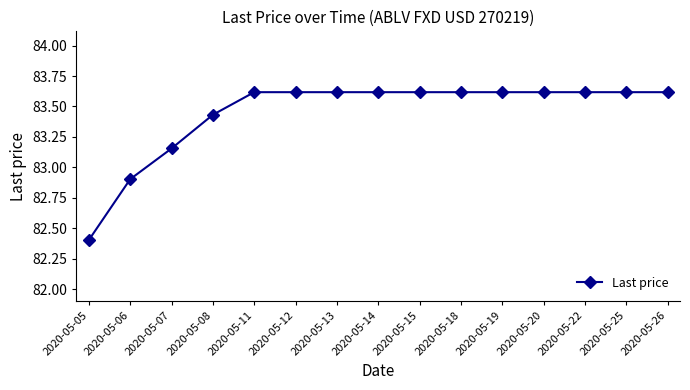

What is the value of the 1st point from the left?

82.4